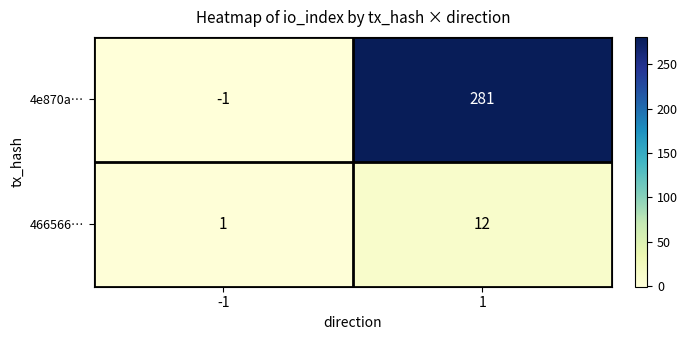

Count the number of data series in this chart.

2